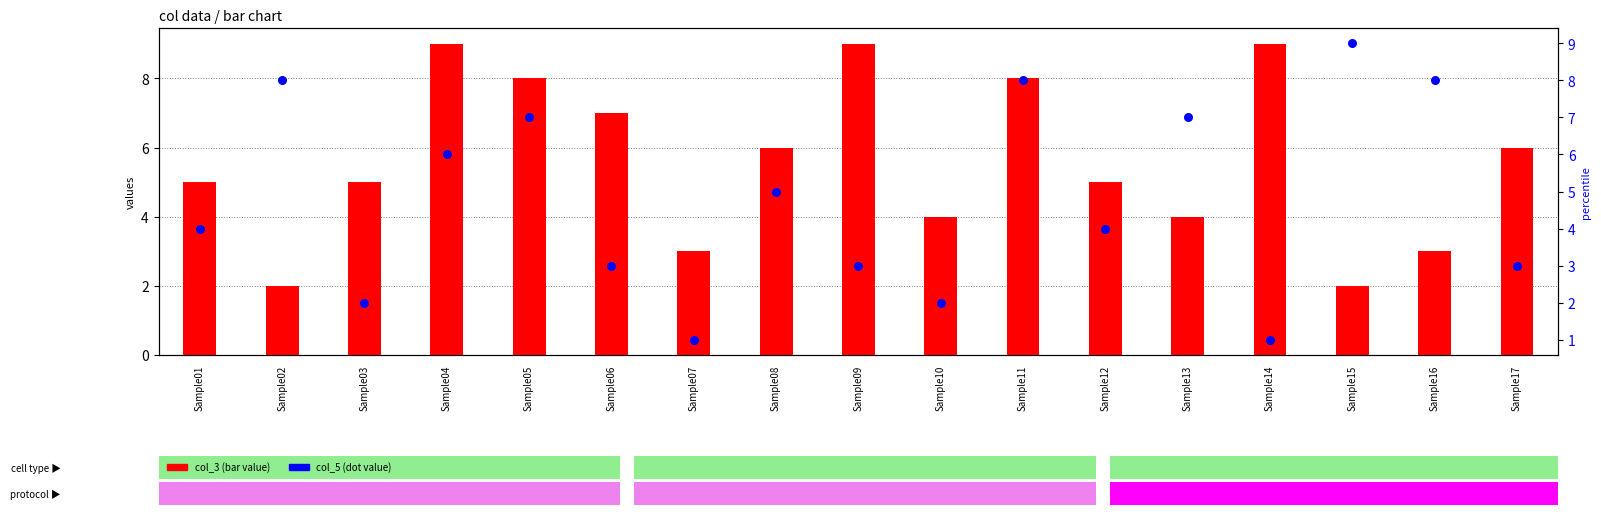

At how many categories does at least one series exceed 3?

16